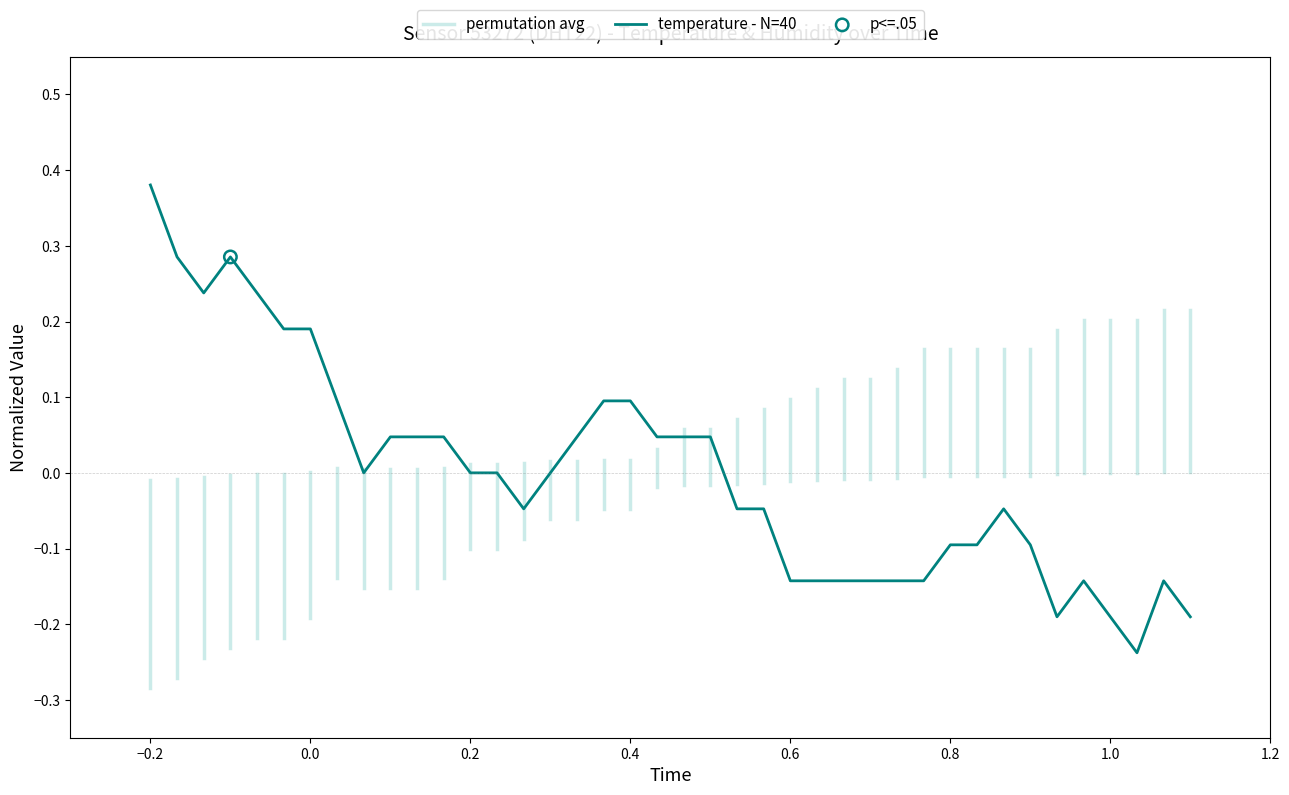

True or false: temperature - N=40 has a value of -0.3 at 0.6.

False